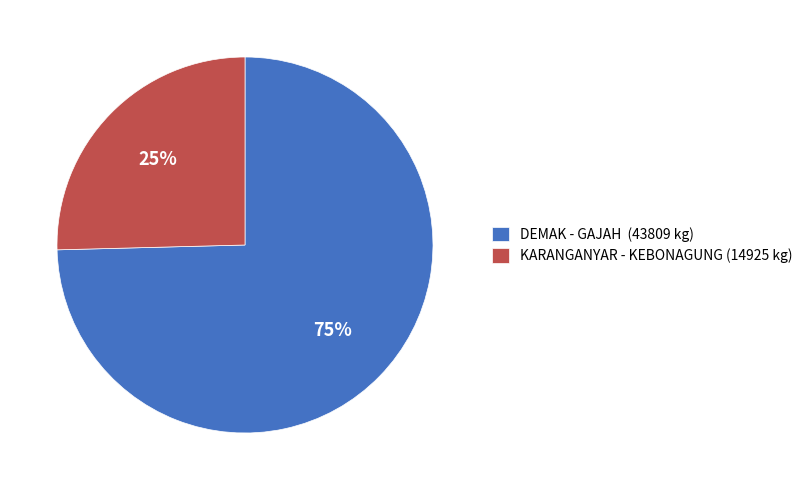

Which slice is the smallest?

KARANGANYAR - KEBONAGUNG (14925 kg)